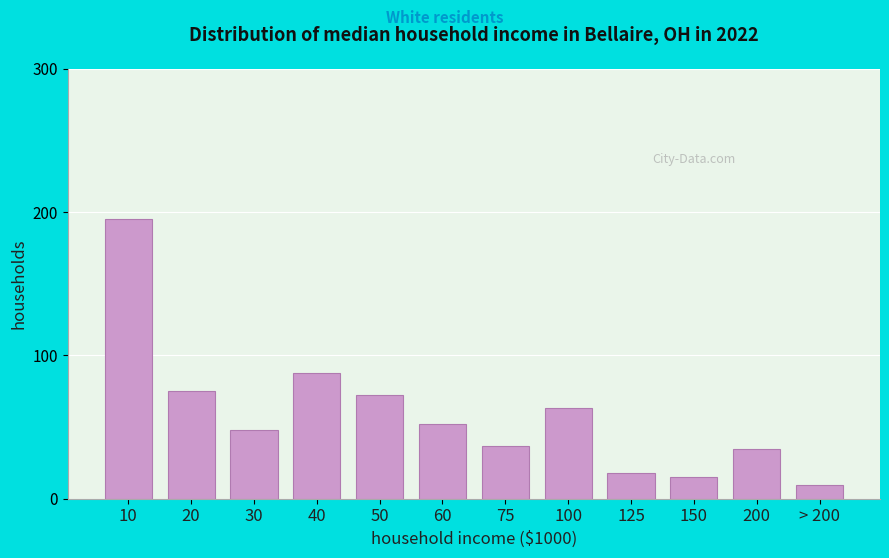

Reading left to right, transcribe all the data shown in this chart.

195.0	75.4	47.9	87.6	72.1	52.2	37.0	63.5	17.5	15.2	34.7	9.6